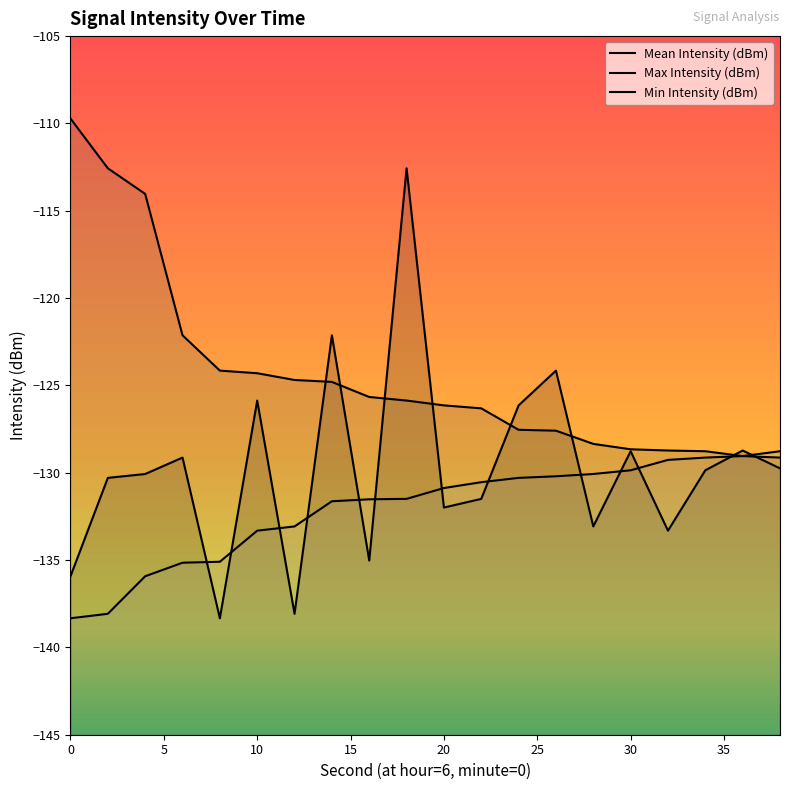

Rank the categories by Mean Intensity (dBm) value from lowest to highest.

8, 12, 0, 16, 32, 28, 20, 22, 2, 4, 34, 38, 6, 30, 36, 24, 10, 26, 14, 18